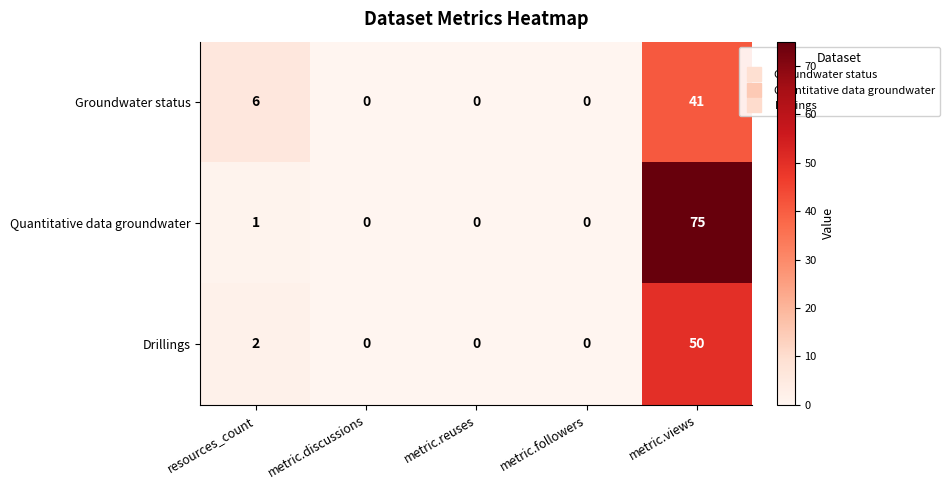

At which category is the sum across all series the highest?

metric.views